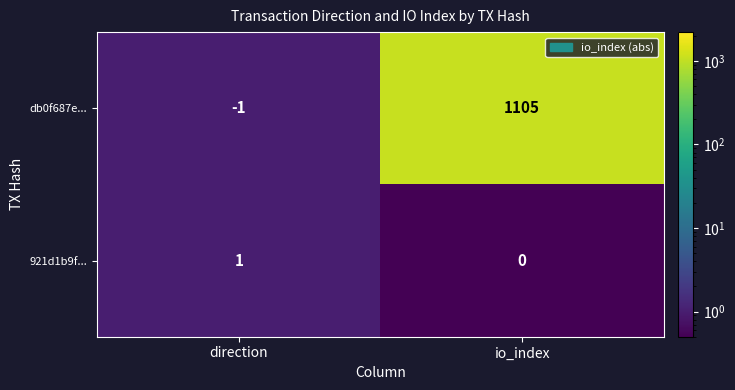

Reading left to right, extract all data points from this chart.

db0f687e...: direction=-1	io_index=1105
921d1b9f...: direction=1	io_index=0